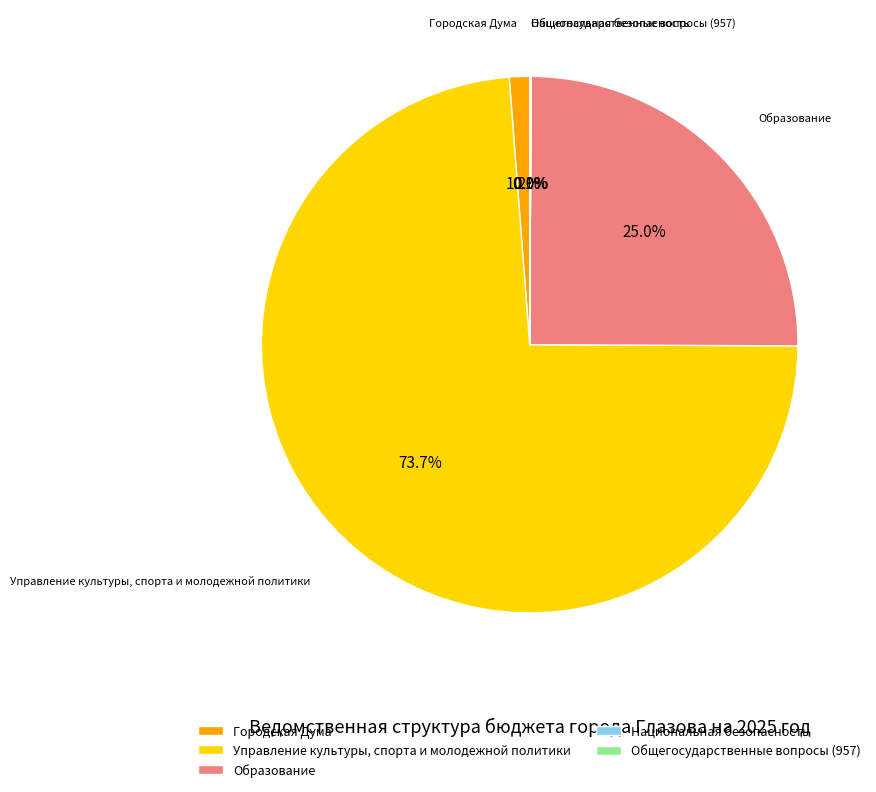

Which slice represents more than half of the pie?

Управление культуры, спорта и молодежной политики